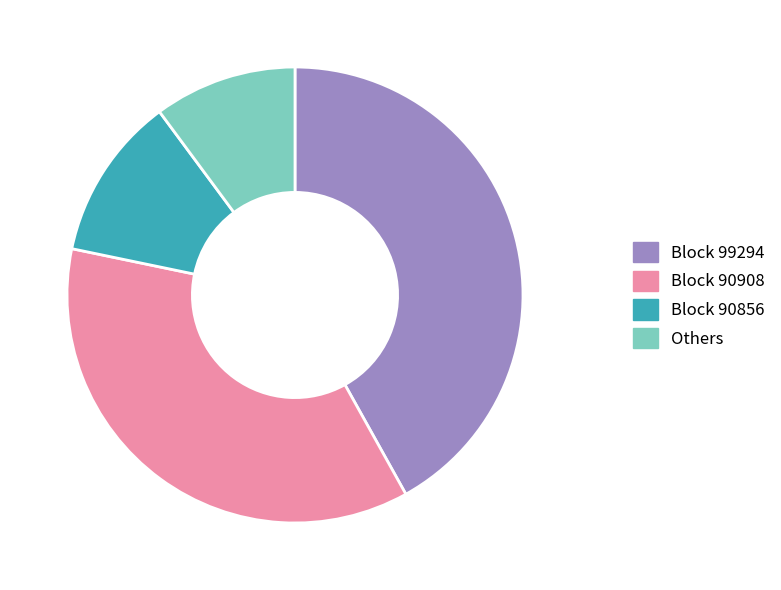

Which category has the smallest portion of the pie?

Others